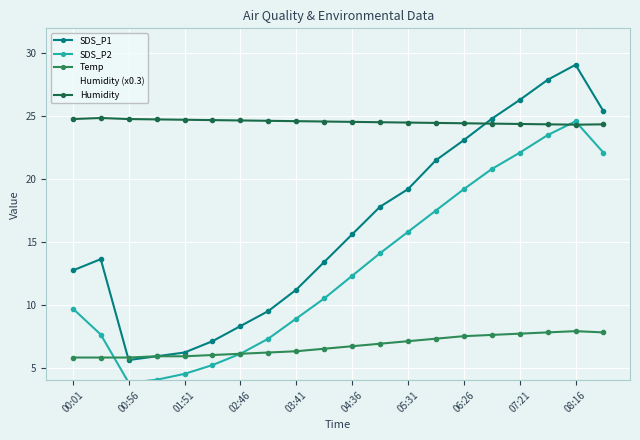

True or false: Temp and SDS_P1 intersect in this chart.

True